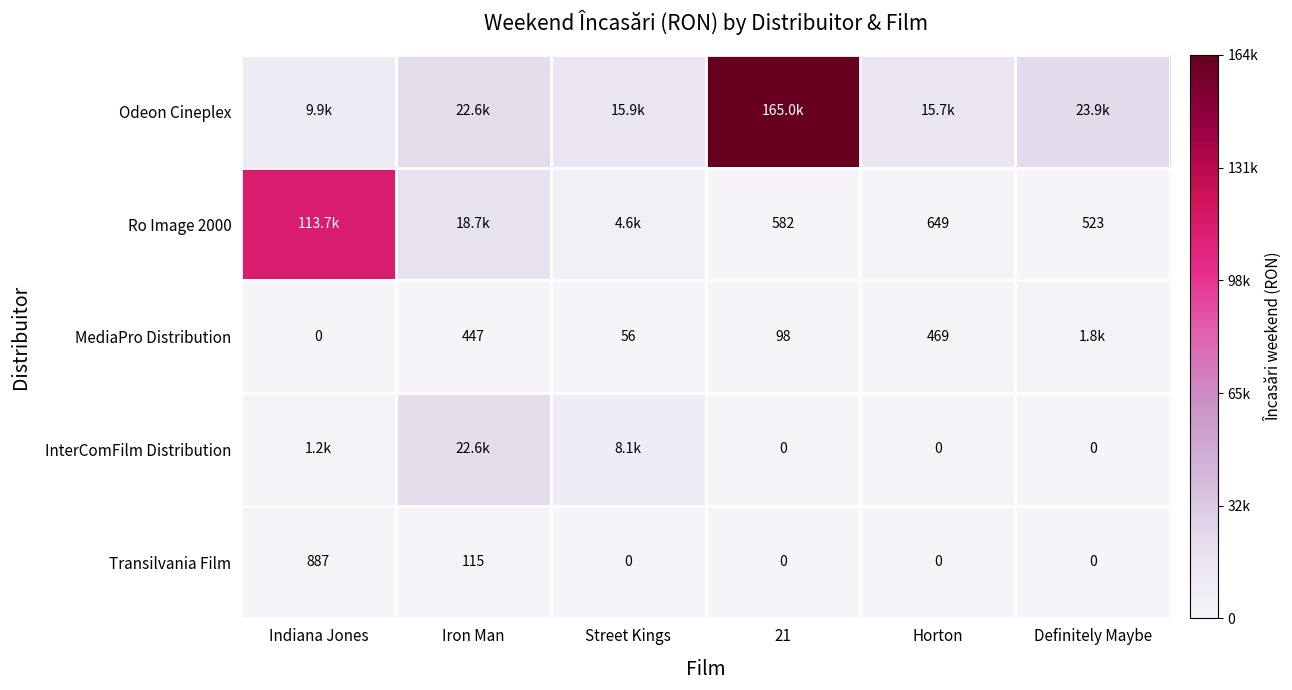

At which label is Transilvania Film closest to 443?

Iron Man